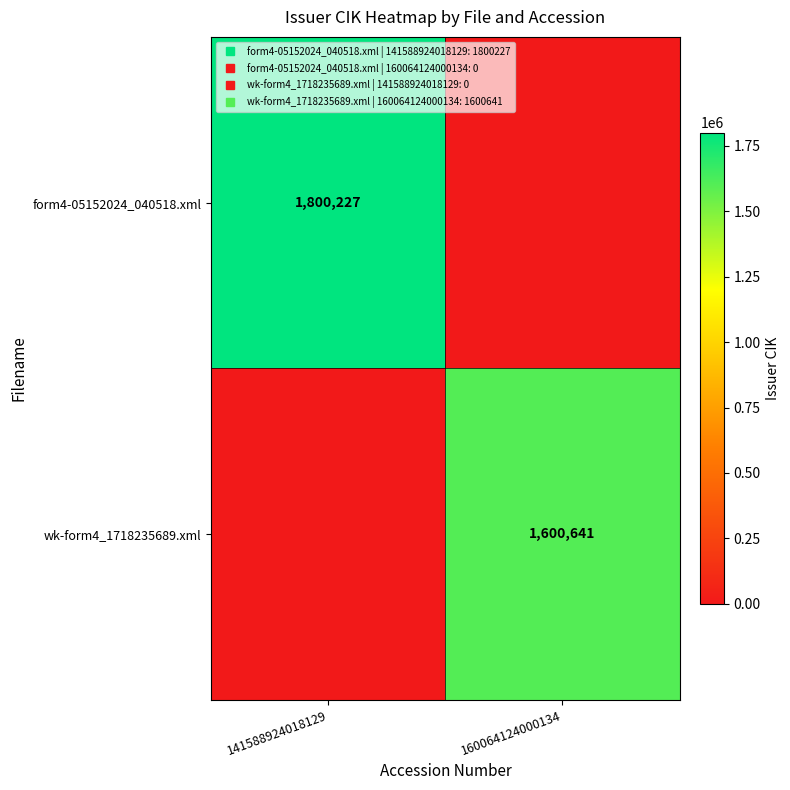

Rank the categories by wk-form4_1718235689.xml value from highest to lowest.

160064124000134, 141588924018129